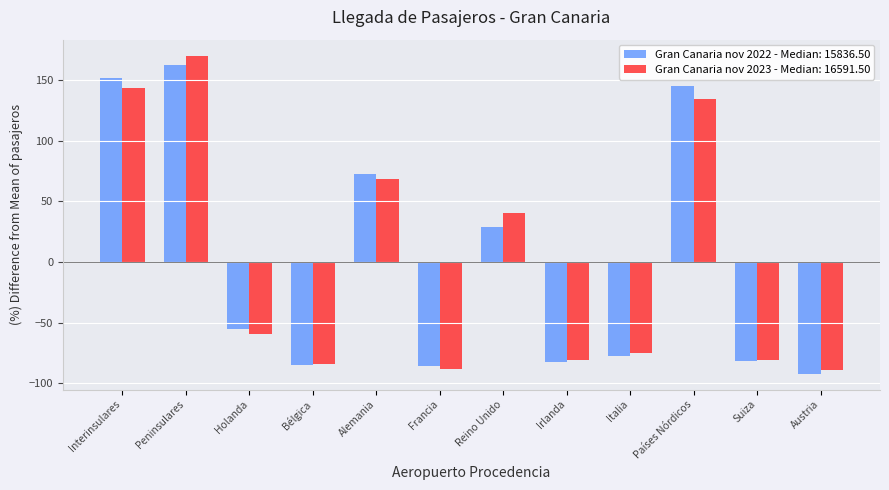

What is the minimum value shown in the chart?

-92.1